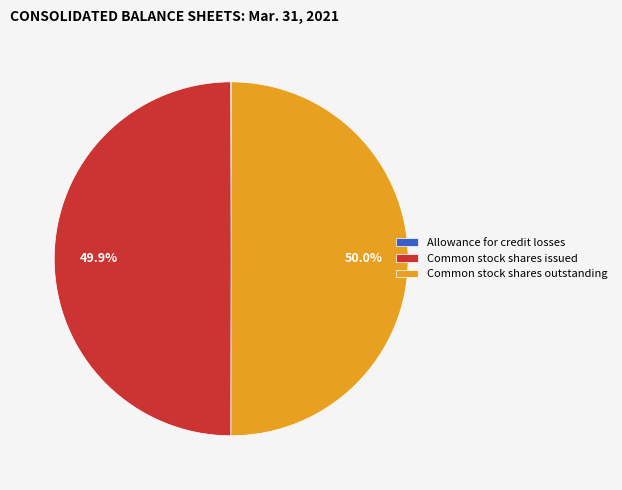

Is the sum of Common stock shares outstanding and Common stock shares issued greater than half?

Yes